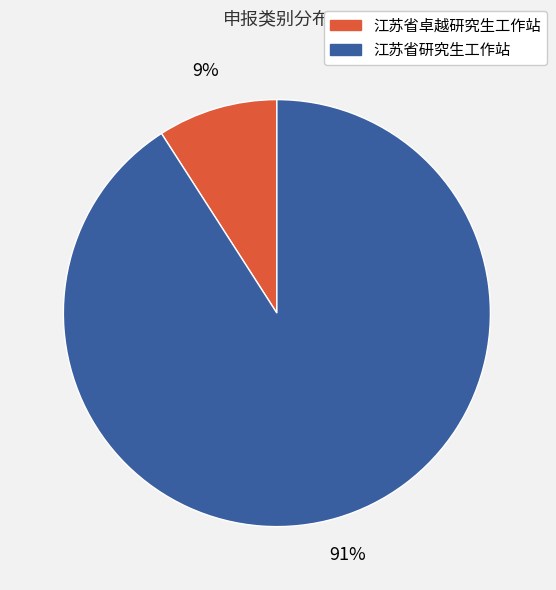

Does 江苏省卓越研究生工作站 account for over 50% of the chart?

No